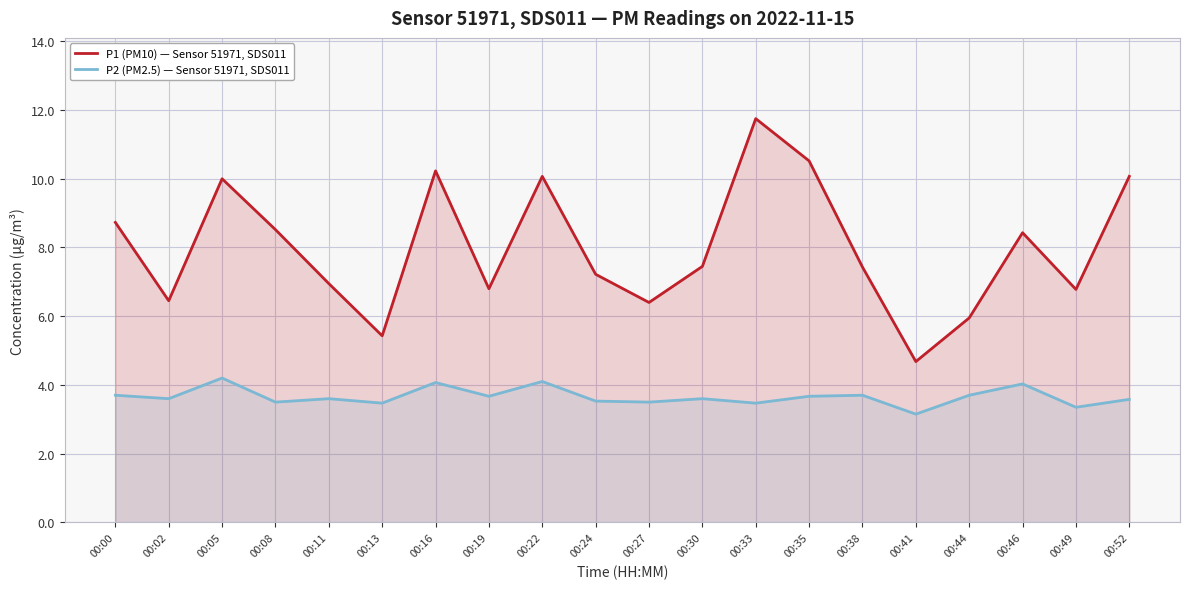

Rank the categories by P1 (PM10) — Sensor 51971, SDS011 value from highest to lowest.

00:33, 00:35, 00:16, 00:22, 00:52, 00:05, 00:00, 00:08, 00:46, 00:30, 00:38, 00:24, 00:11, 00:19, 00:49, 00:02, 00:27, 00:44, 00:13, 00:41